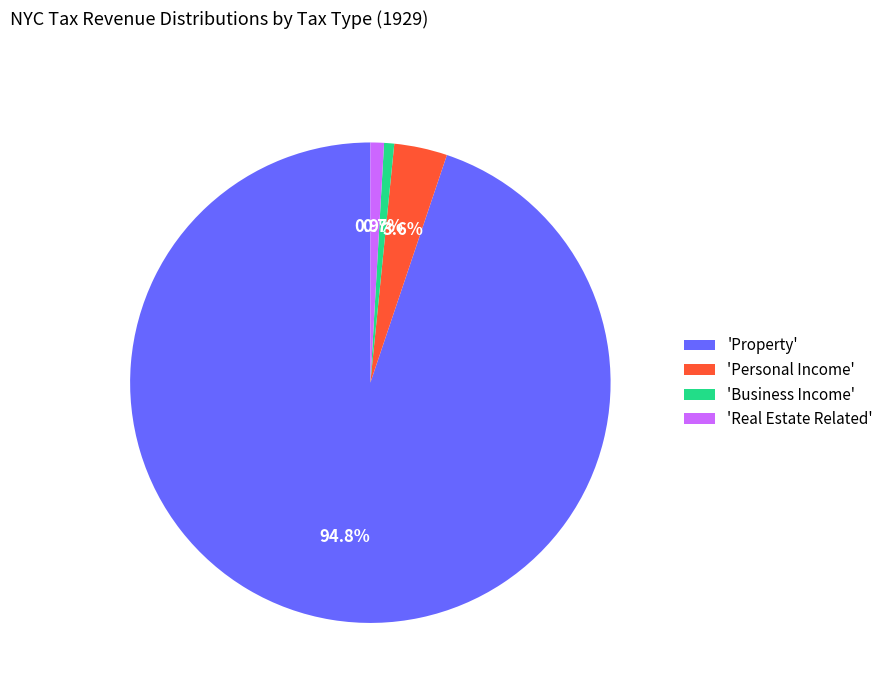

Which category has the biggest portion of the pie?

'Property'